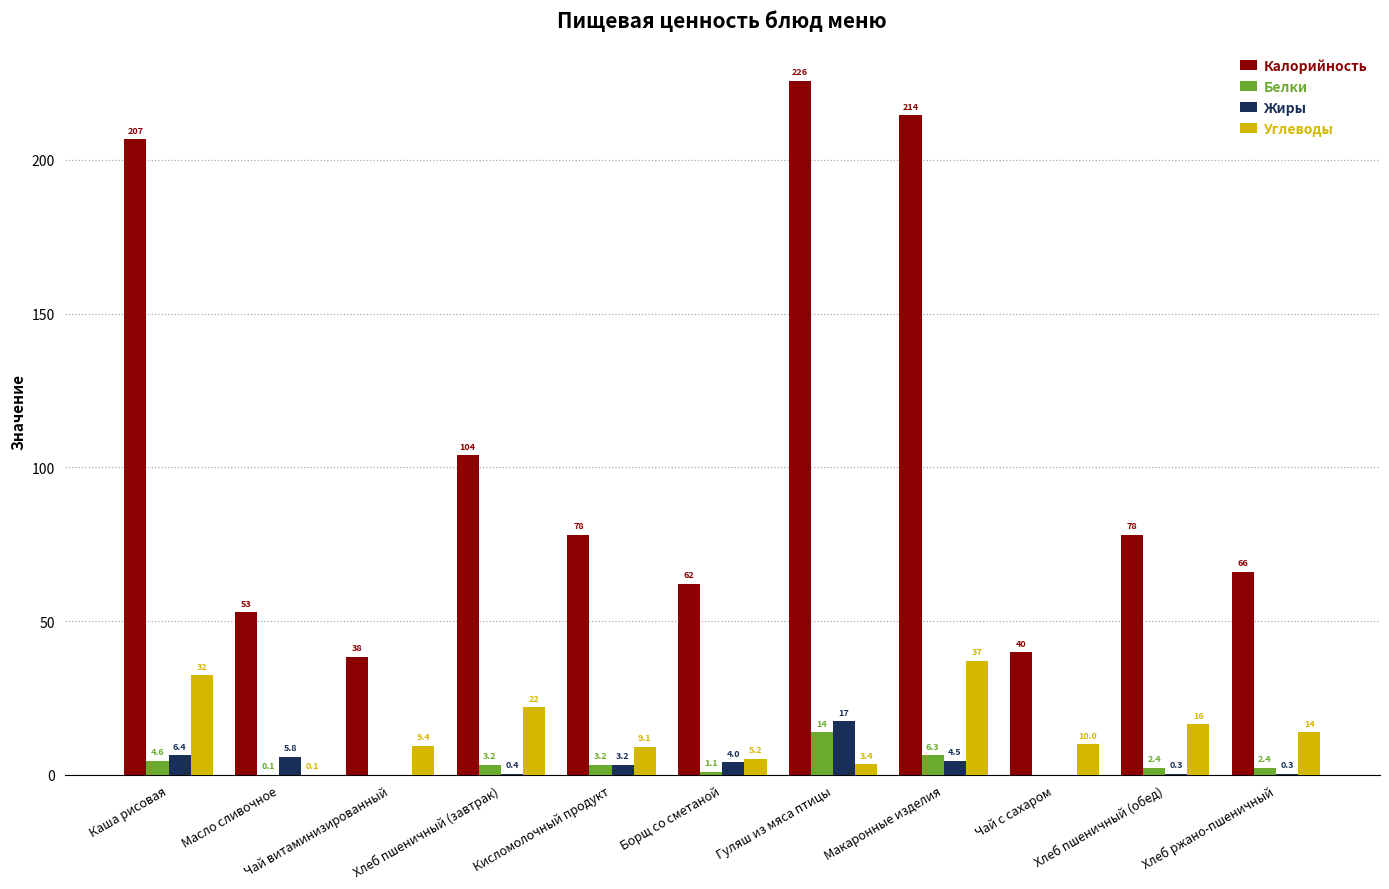

True or false: Калорийность has a value of 52.9 at Масло сливочное.

True